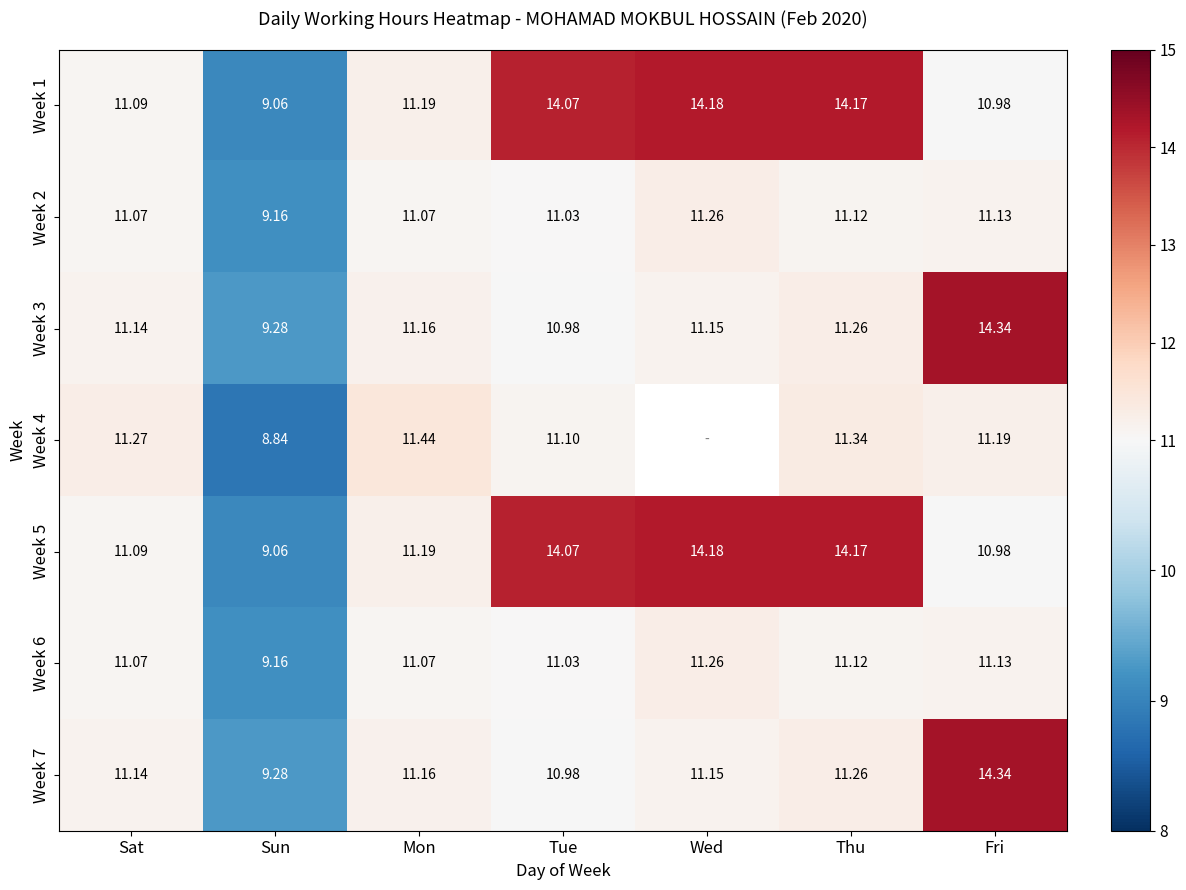

What is the difference between the highest and lowest values at Sat?

0.2